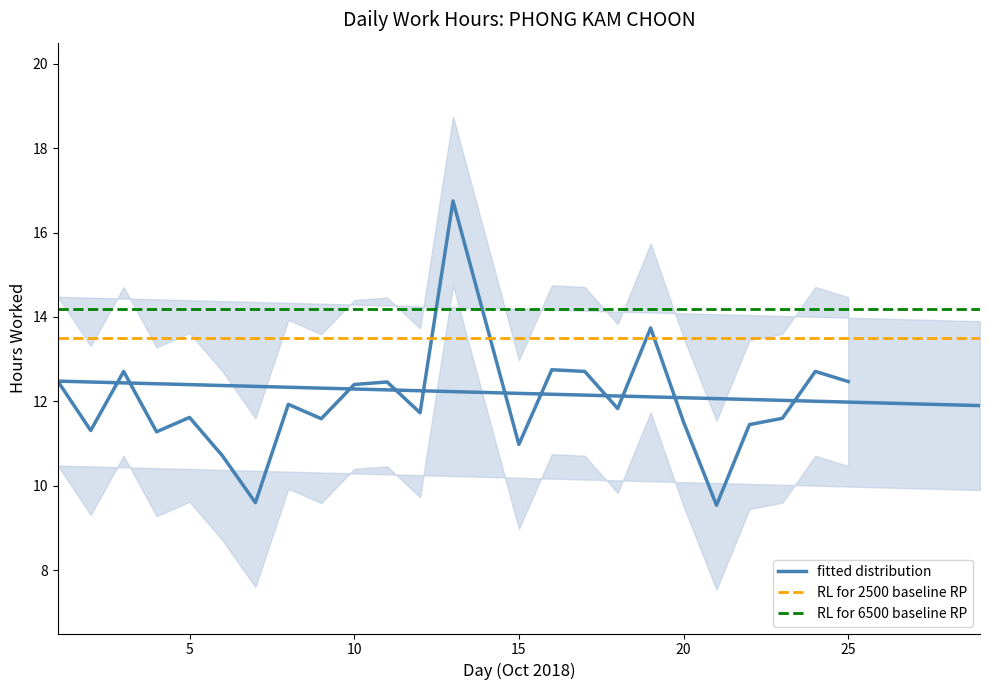

Count the number of data series in this chart.

3